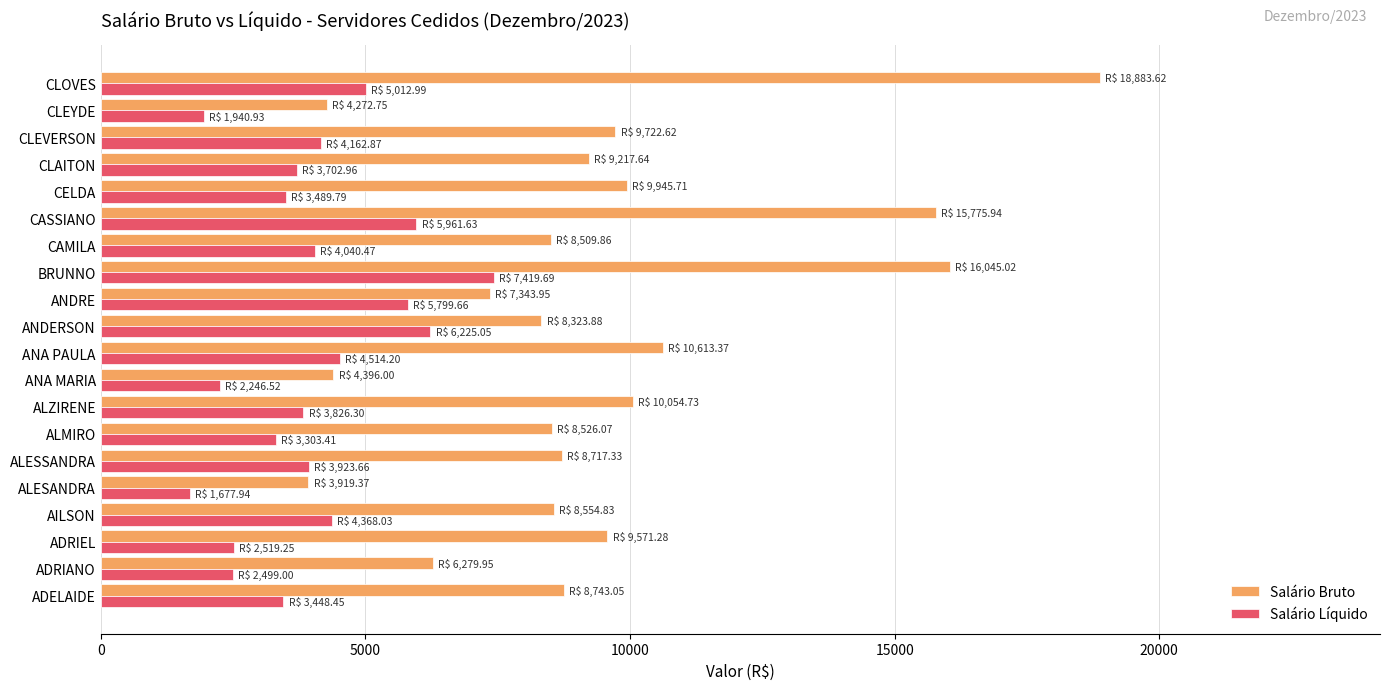

What is the difference between the second highest and second lowest values in the Salário Bruto series?

11772.3